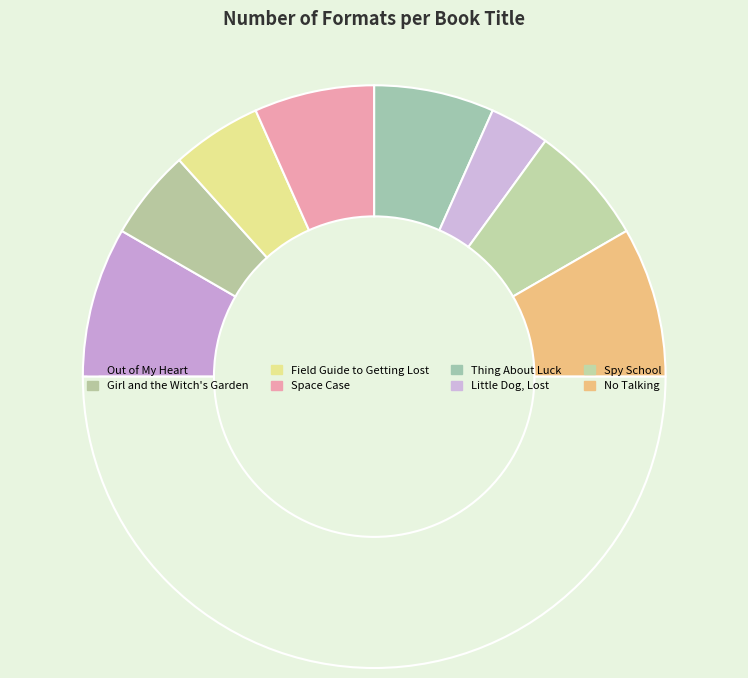

How many slices are in this pie chart?

9